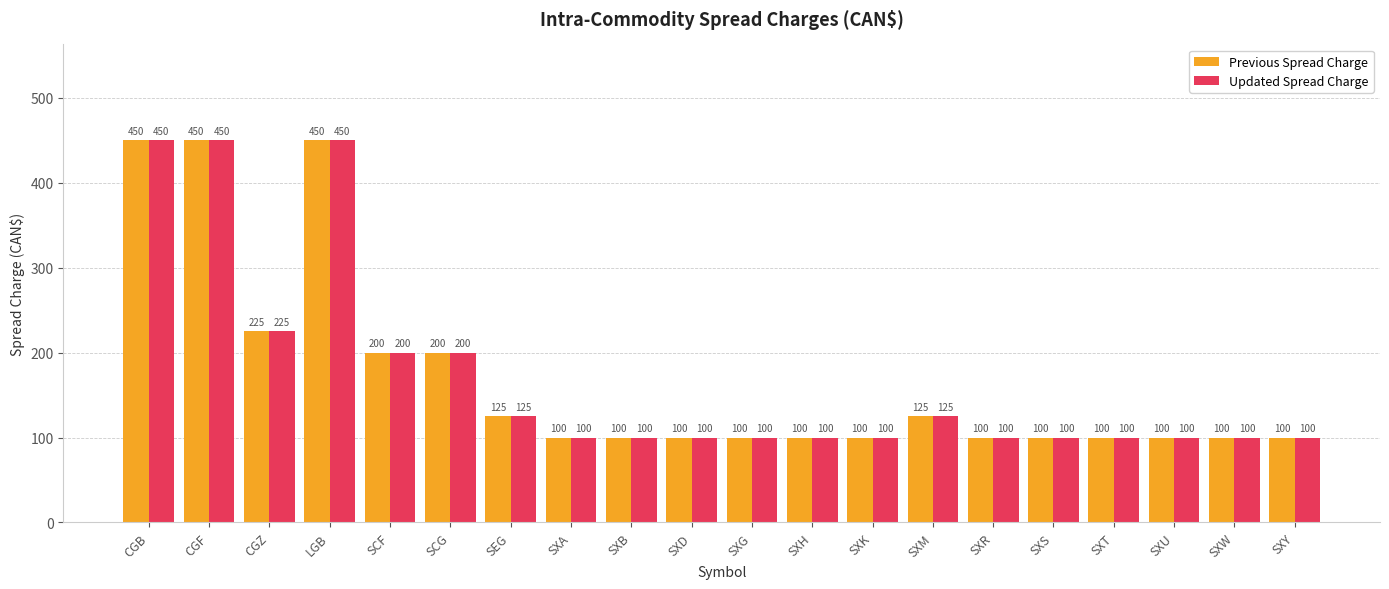

Reading left to right, extract all data points from this chart.

Previous Spread Charge: CGB=450	CGF=450	CGZ=225	LGB=450	SCF=200	SCG=200	SEG=125	SXA=100	SXB=100	SXD=100	SXG=100	SXH=100	SXK=100	SXM=125	SXR=100	SXS=100	SXT=100	SXU=100	SXW=100	SXY=100
Updated Spread Charge: CGB=450	CGF=450	CGZ=225	LGB=450	SCF=200	SCG=200	SEG=125	SXA=100	SXB=100	SXD=100	SXG=100	SXH=100	SXK=100	SXM=125	SXR=100	SXS=100	SXT=100	SXU=100	SXW=100	SXY=100